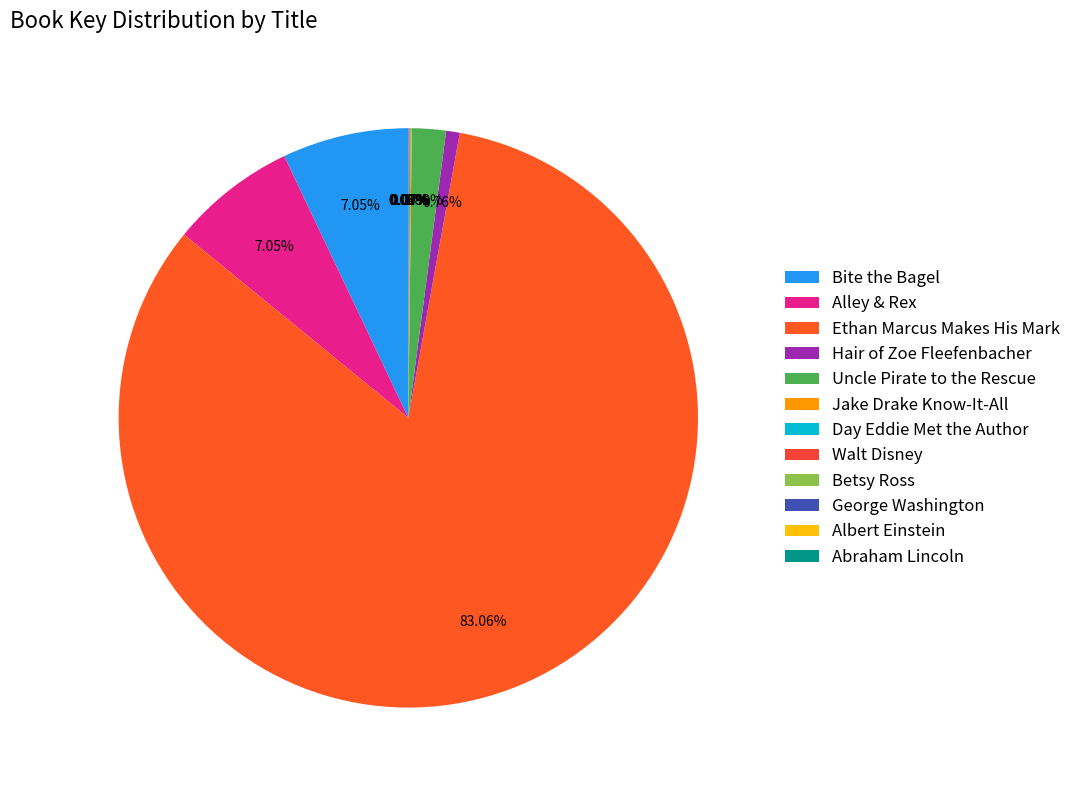

True or false: Betsy Ross accounts for 0% of the total.

True